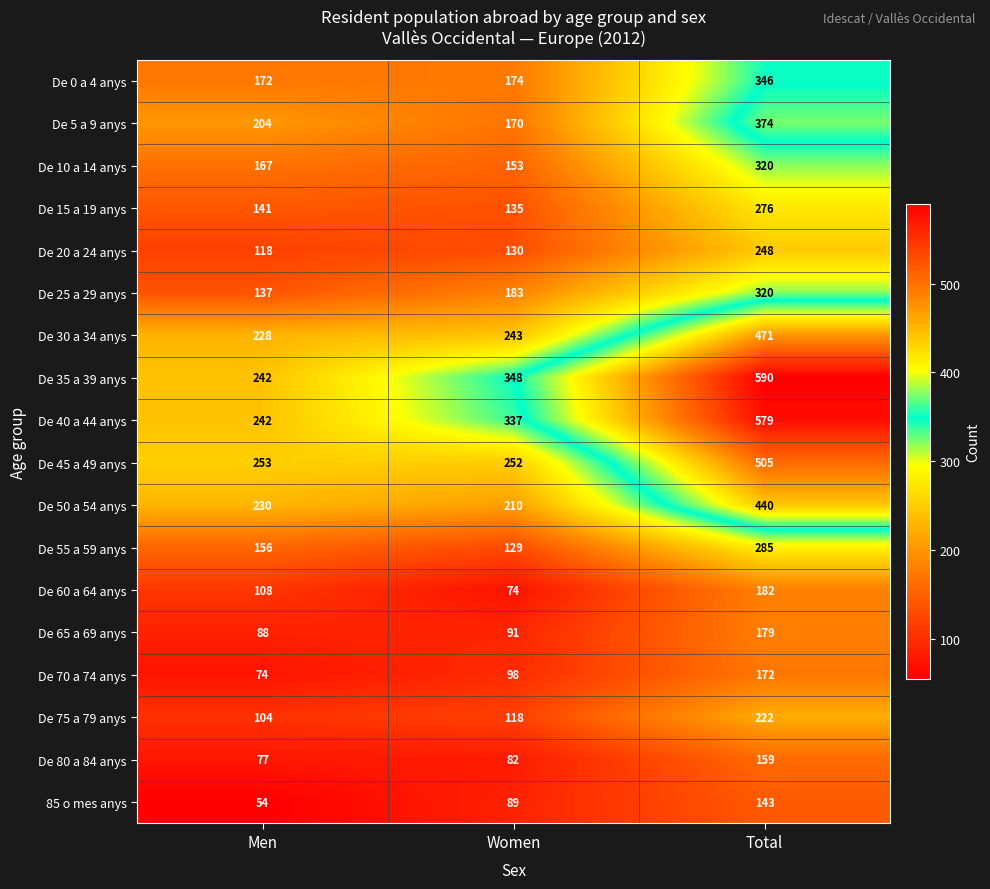

What is the spread (max minus min) of values at Men?

199